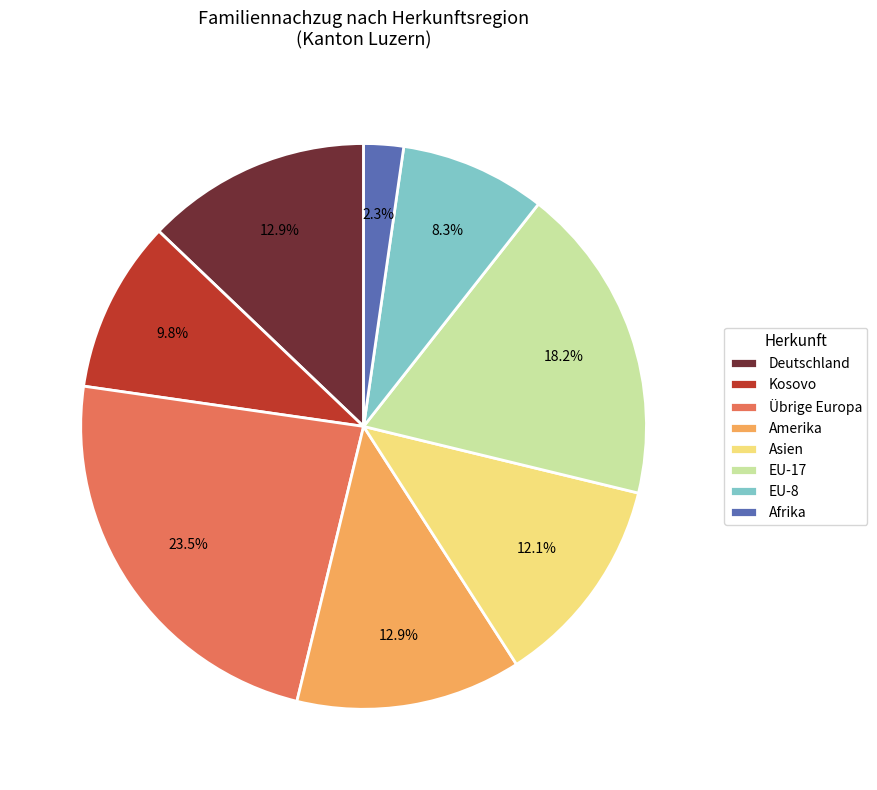

Which category has the smallest portion of the pie?

Afrika